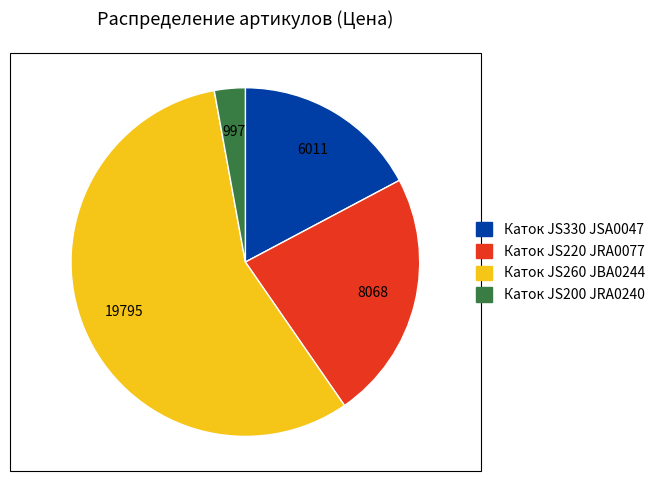

How many slices are in this pie chart?

4